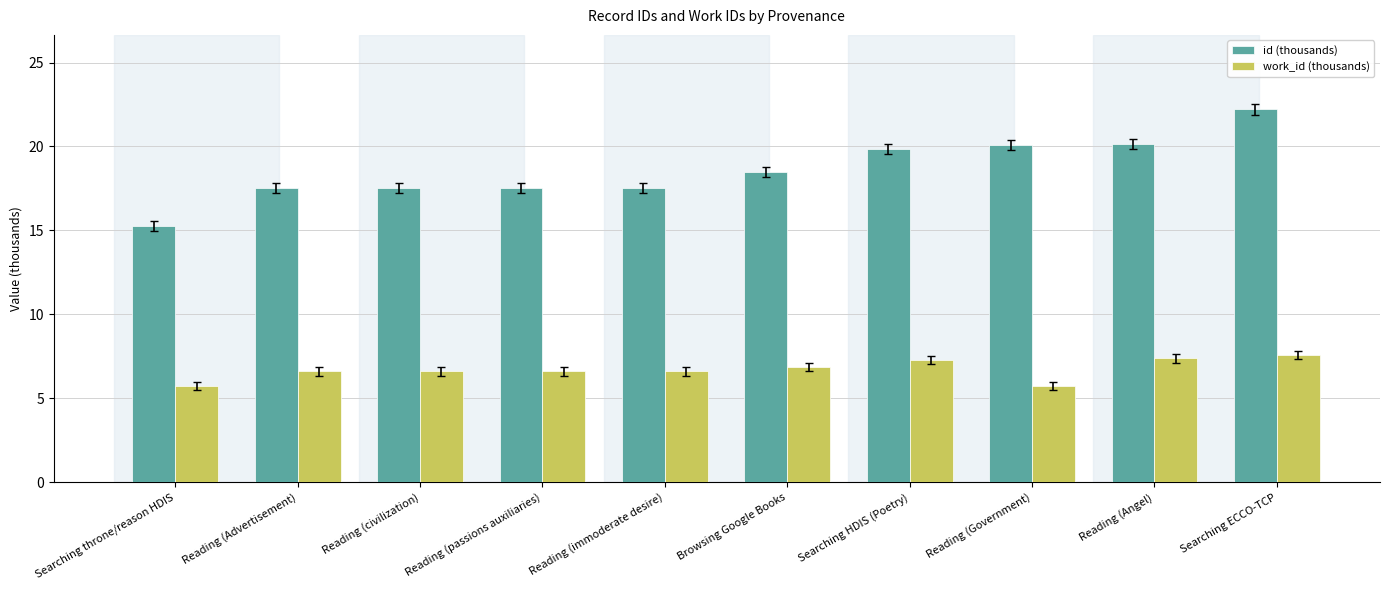

Which label corresponds to the largest value in the chart?

Searching ECCO-TCP